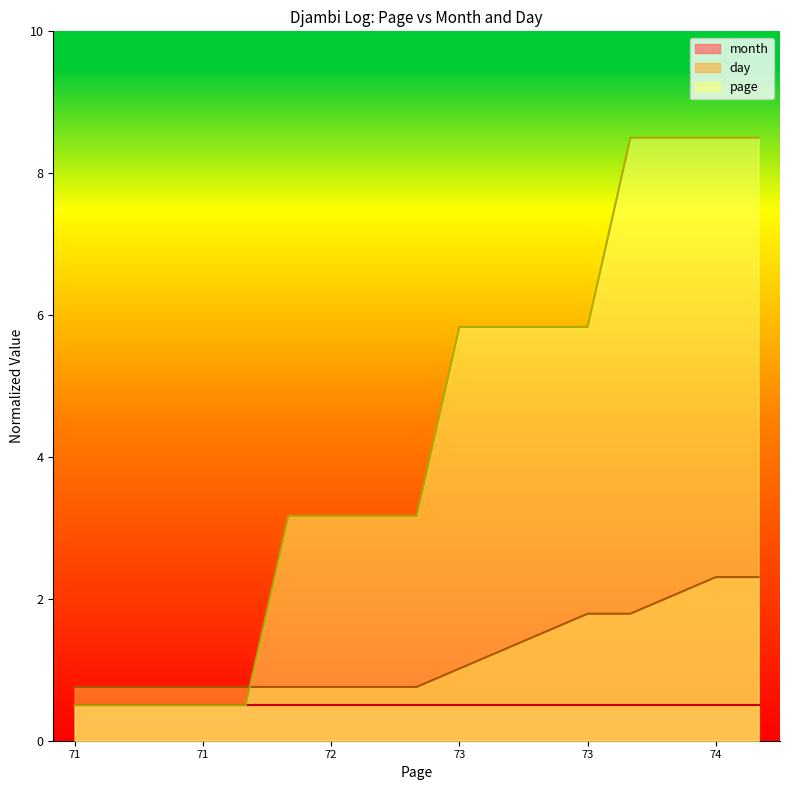

List the series in order of their peak value, highest first.

page, day, month